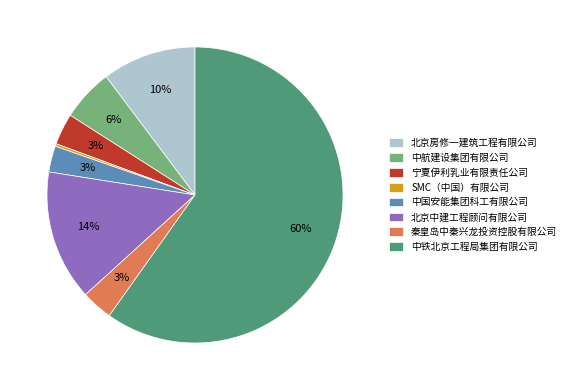

Count the number of slices in the pie.

8